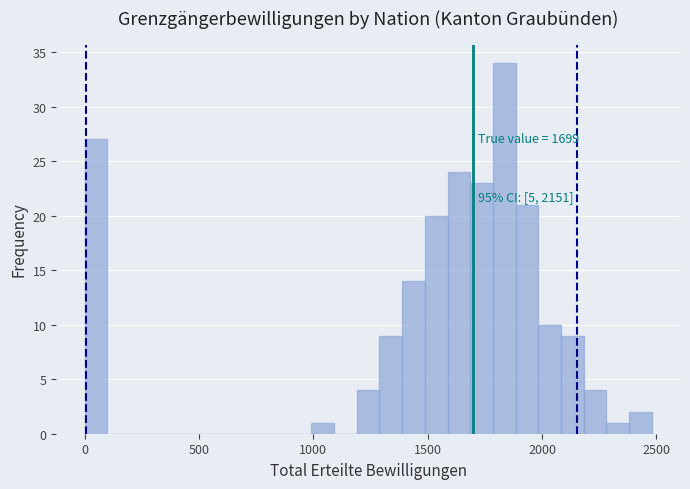

Around what value on the x-axis is the tallest bar? Give the approximate position of its centre, as read against the axis.

1850